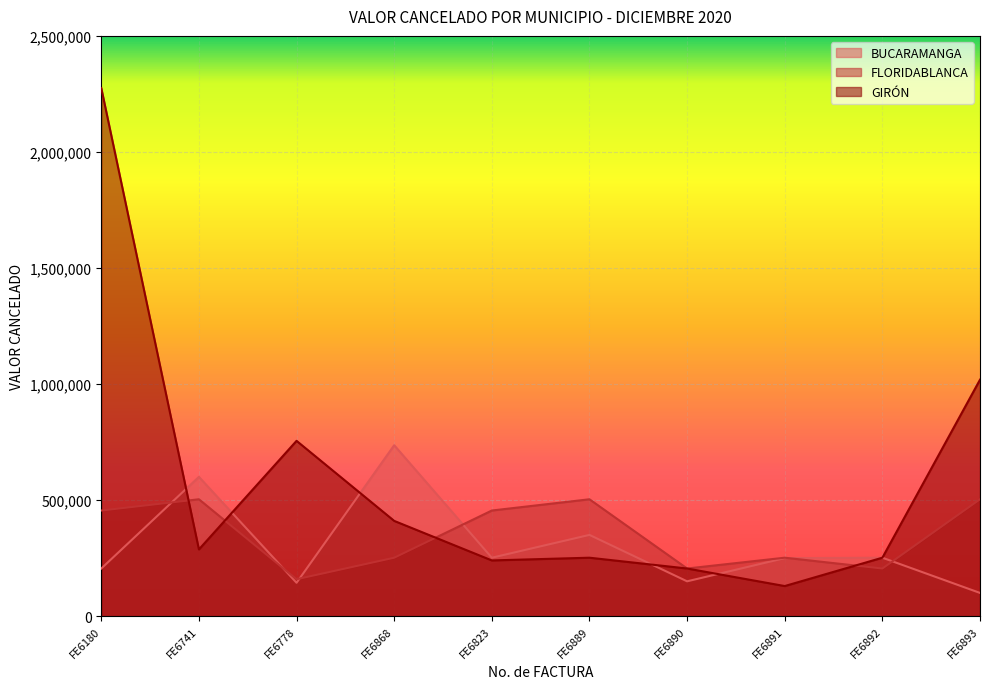

Which category has the highest value in the FLORIDABLANCA series?

FE6741